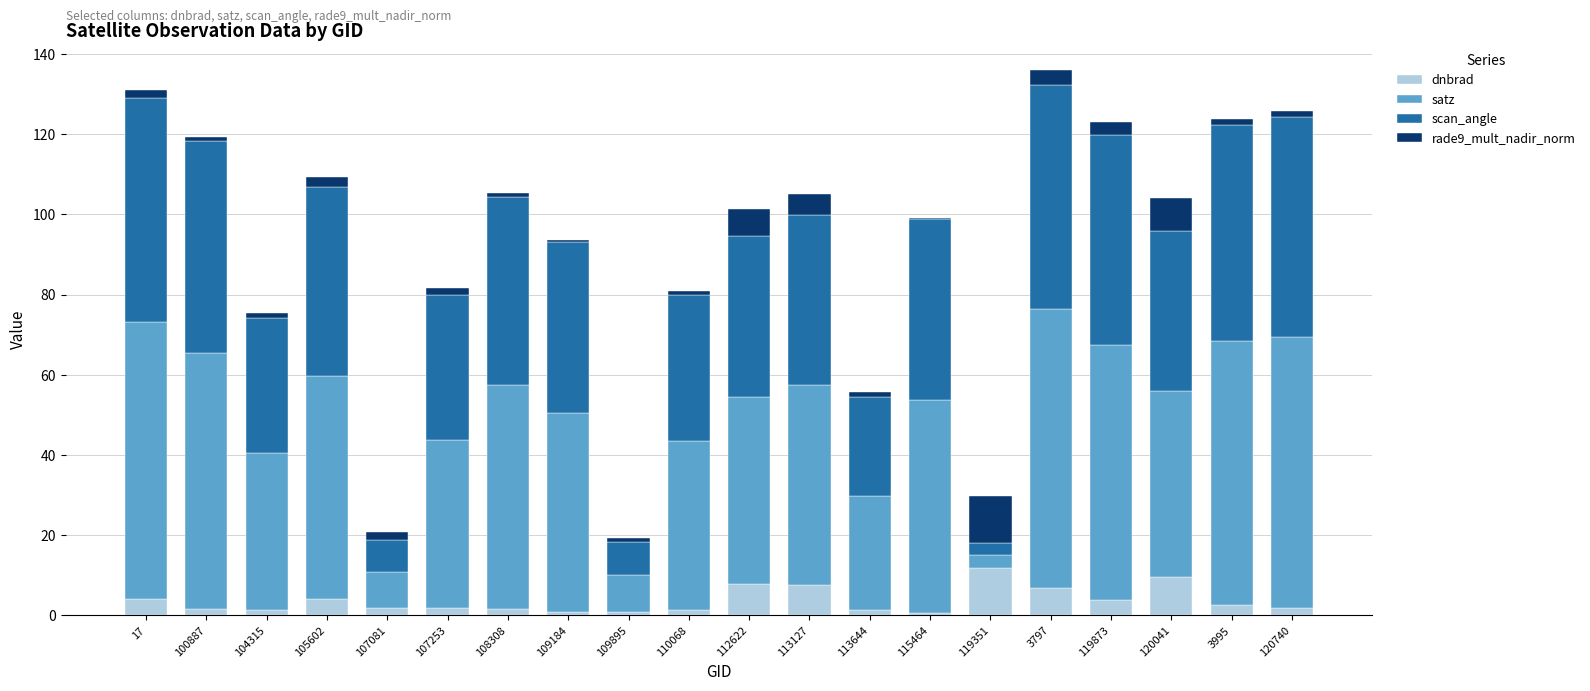

Does the chart contain stacked bars?

Yes